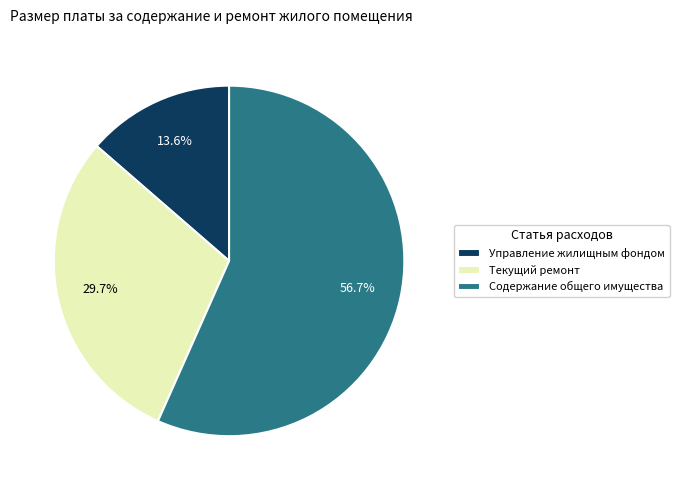

Combined, what portion of the pie is Управление жилищным фондом and Текущий ремонт?

43.3%